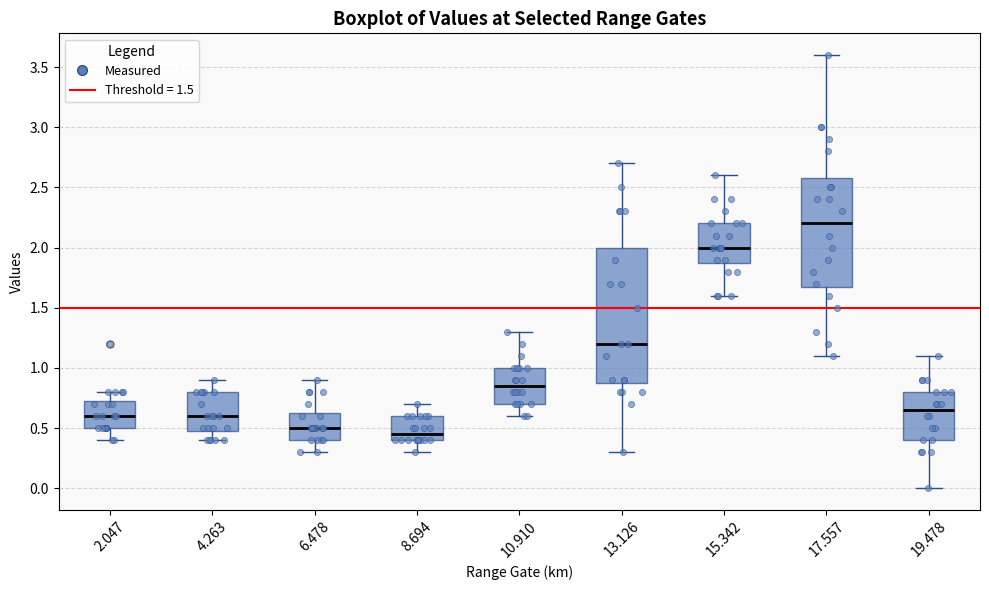

Where is the lower edge of the box at x = 4.263 on the y-axis? The values are not printed on the chart, so give them approximately, as read against the axis.

0.50